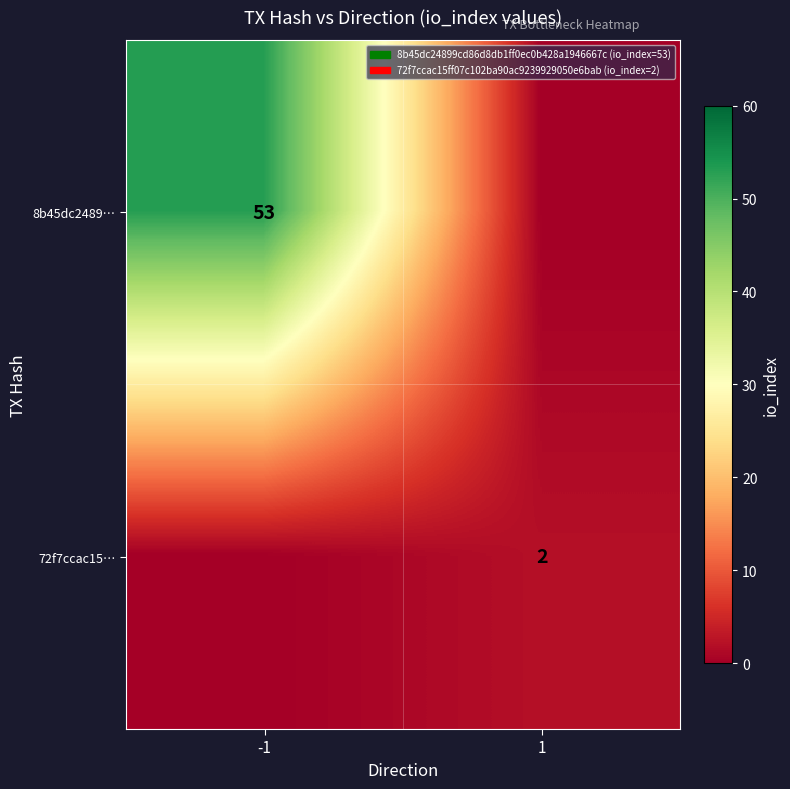

What is the spread (max minus min) of values at 1?

2